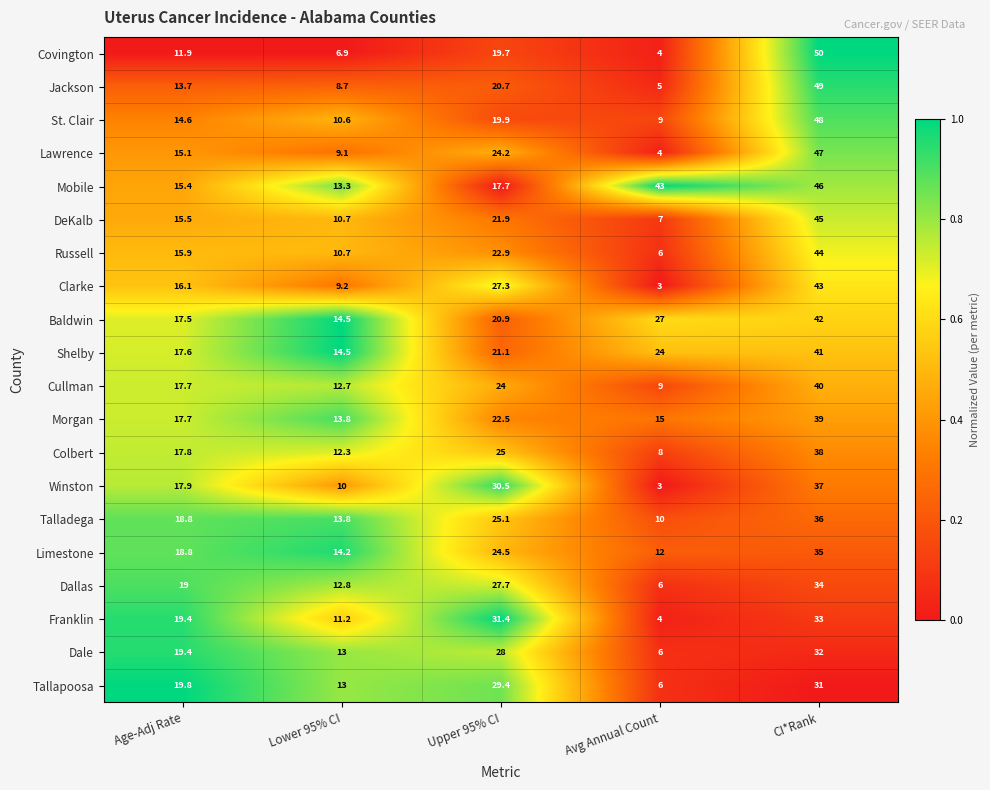

Count the number of categories in the chart.

5